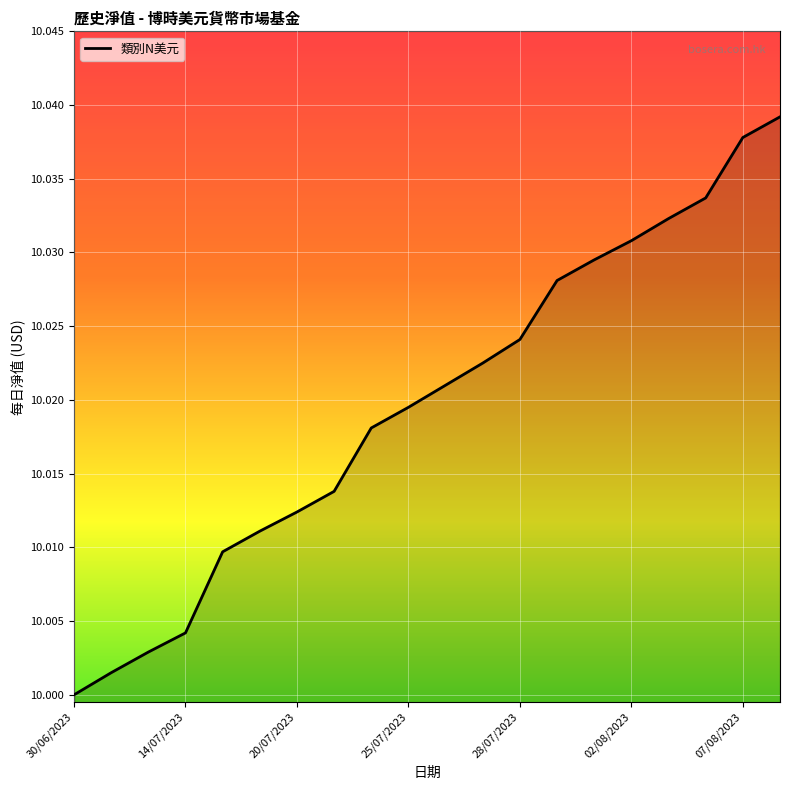

Does the chart display data point markers on the line(s)?

No